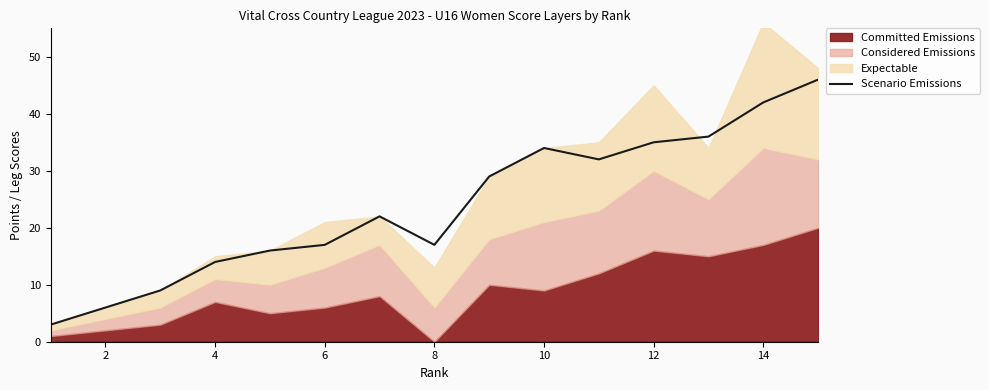

What is the sum of all values?

358